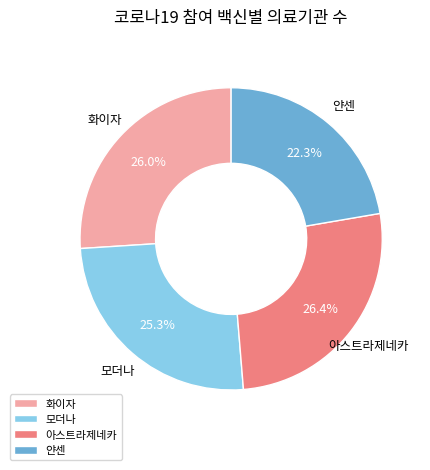

How many segments does this pie chart have?

4